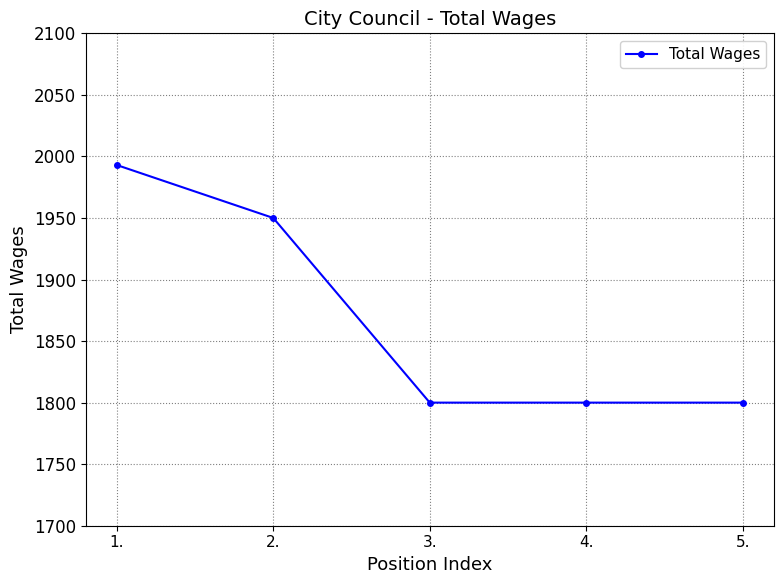

What is the maximum value shown in the chart?

1993